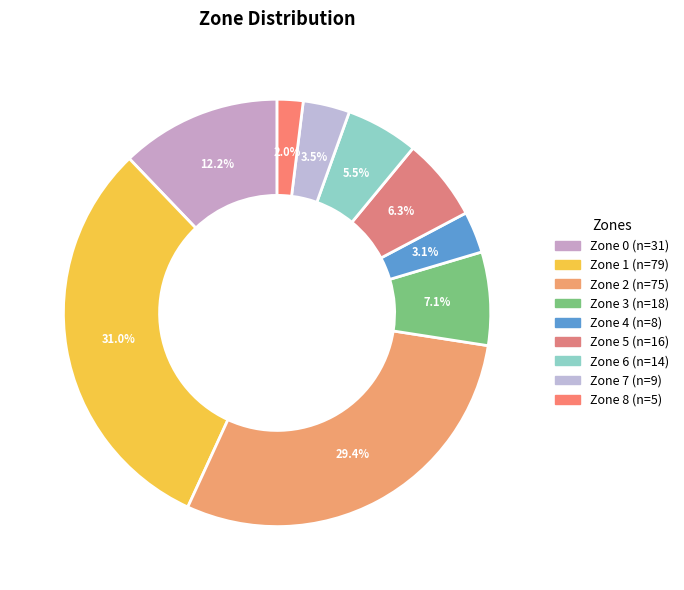

Which category has the biggest portion of the pie?

1